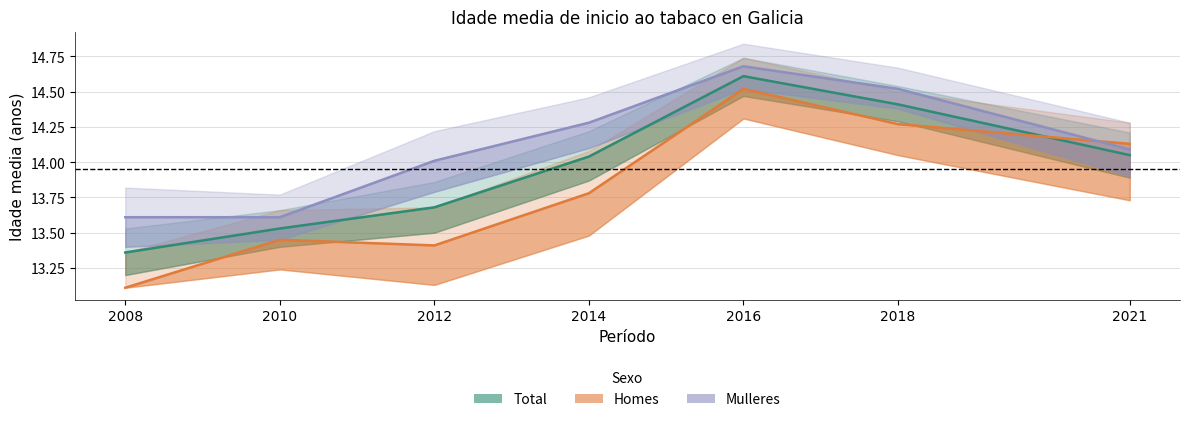

Is this an area chart (filled region under the line)?

No